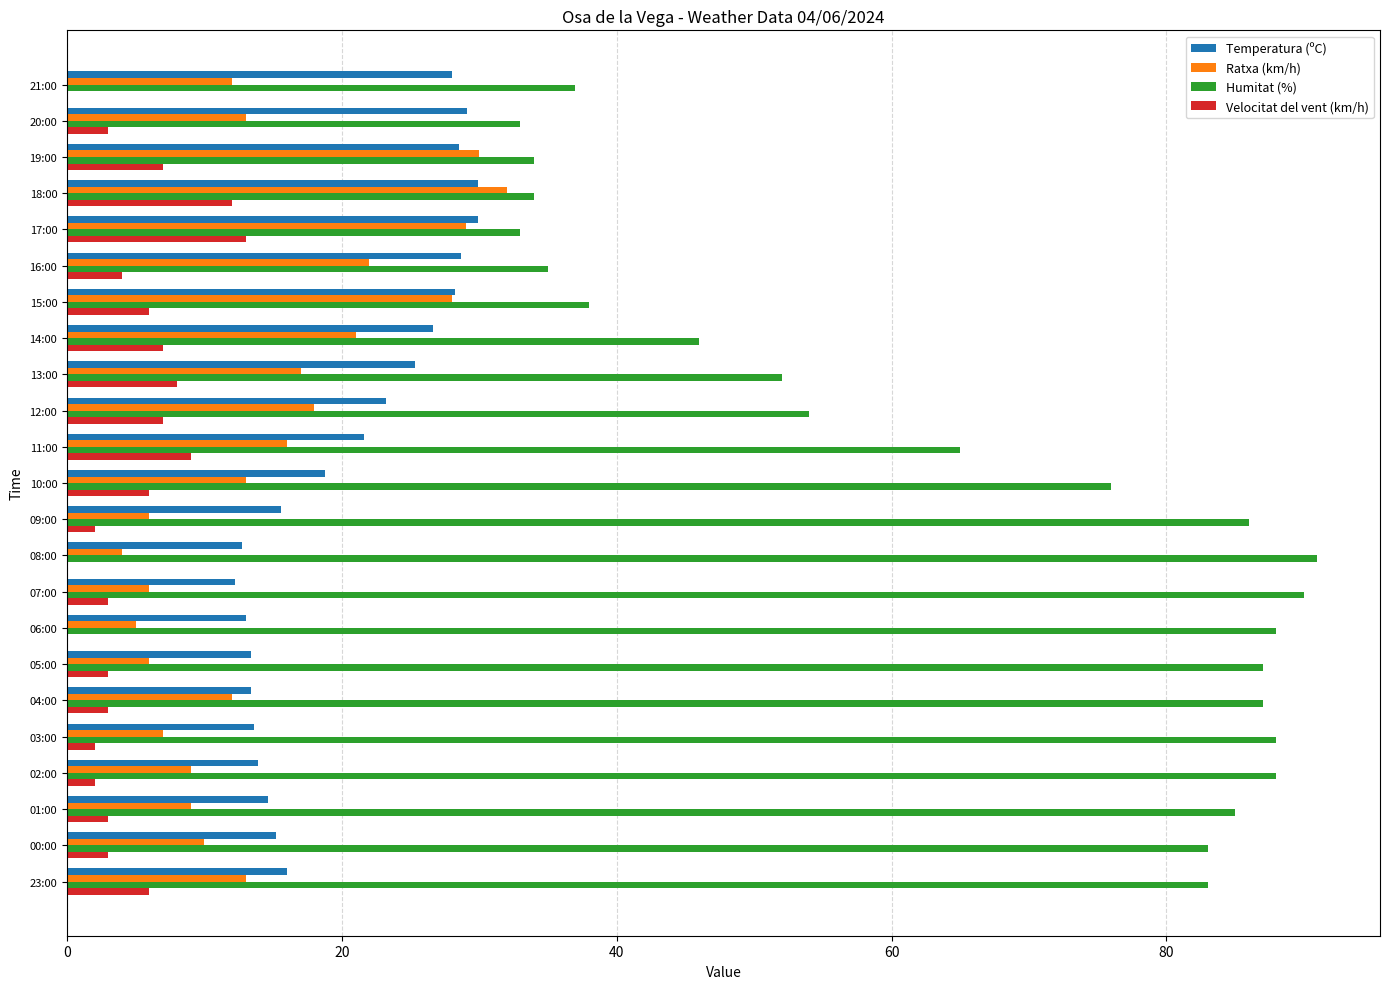

What is the total value across all series at 21:00?

77.0